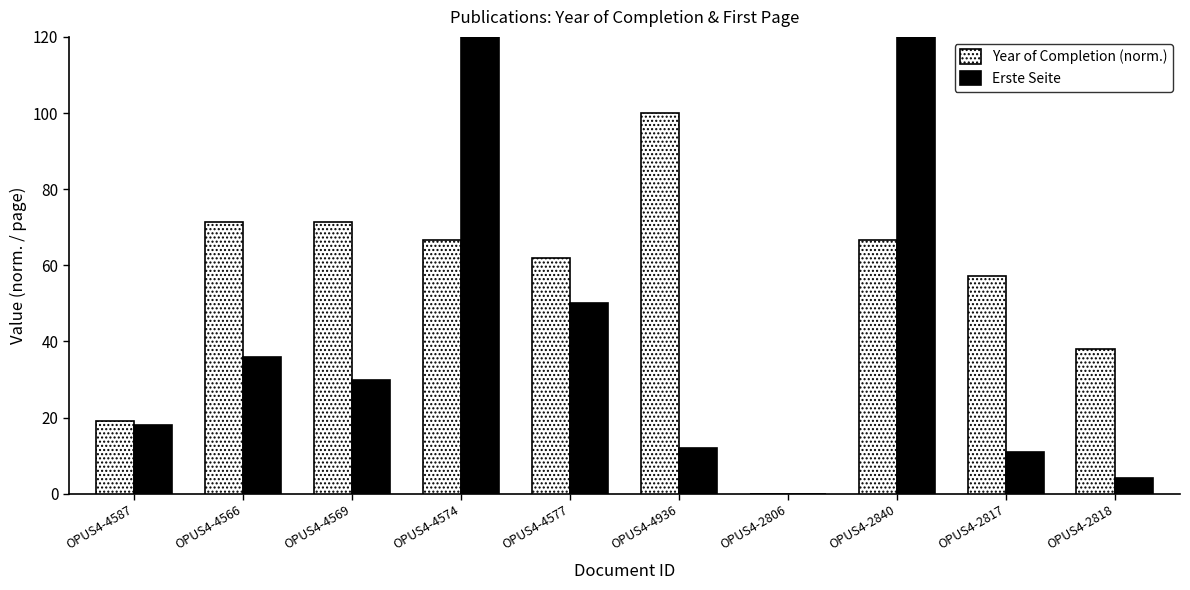

Rank the categories by Year of Completion (norm.) value from highest to lowest.

OPUS4-4936, OPUS4-4566, OPUS4-4569, OPUS4-4574, OPUS4-2840, OPUS4-4577, OPUS4-2817, OPUS4-2818, OPUS4-4587, OPUS4-2806